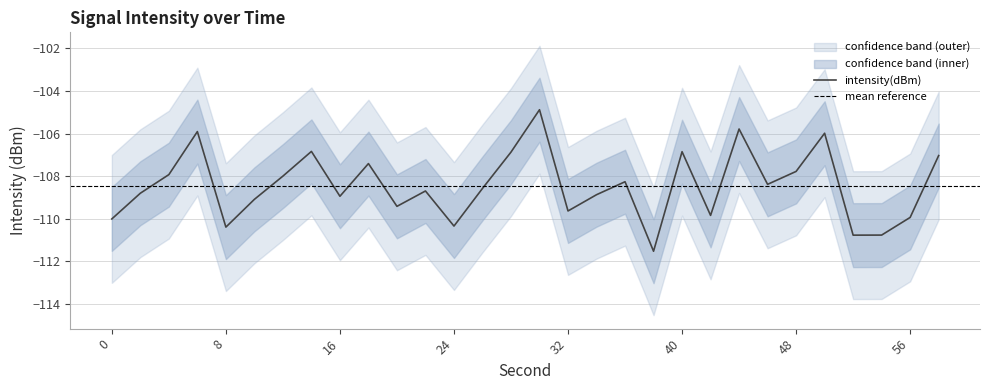

Reading right to left, transcribe all the data shown in this chart.

intensity_mean: 58=-107.0	56=-109.9	54=-110.8	52=-110.8	50=-106.0	48=-107.8	46=-108.4	44=-105.8	42=-109.8	40=-106.9	38=-111.5	36=-108.3	34=-108.9	32=-109.6	30=-104.9	28=-106.9	26=-108.6	24=-110.3	22=-108.7	20=-109.4	18=-107.4	16=-108.9	14=-106.8	12=-108.0	10=-109.1	8=-110.4	6=-105.9	4=-107.9	2=-108.8	0=-110.0
intensity_upper: 58=-104.0	56=-106.9	54=-107.8	52=-107.8	50=-103.0	48=-104.8	46=-105.4	44=-102.8	42=-106.8	40=-103.9	38=-108.5	36=-105.3	34=-105.9	32=-106.6	30=-101.9	28=-103.9	26=-105.6	24=-107.3	22=-105.7	20=-106.4	18=-104.4	16=-105.9	14=-103.8	12=-105.0	10=-106.1	8=-107.4	6=-102.9	4=-104.9	2=-105.8	0=-107.0
intensity_lower: 58=-110.0	56=-112.9	54=-113.8	52=-113.8	50=-109.0	48=-110.8	46=-111.4	44=-108.8	42=-112.8	40=-109.9	38=-114.5	36=-111.3	34=-111.9	32=-112.6	30=-107.9	28=-109.9	26=-111.6	24=-113.3	22=-111.7	20=-112.4	18=-110.4	16=-111.9	14=-109.8	12=-111.0	10=-112.1	8=-113.4	6=-108.9	4=-110.9	2=-111.8	0=-113.0